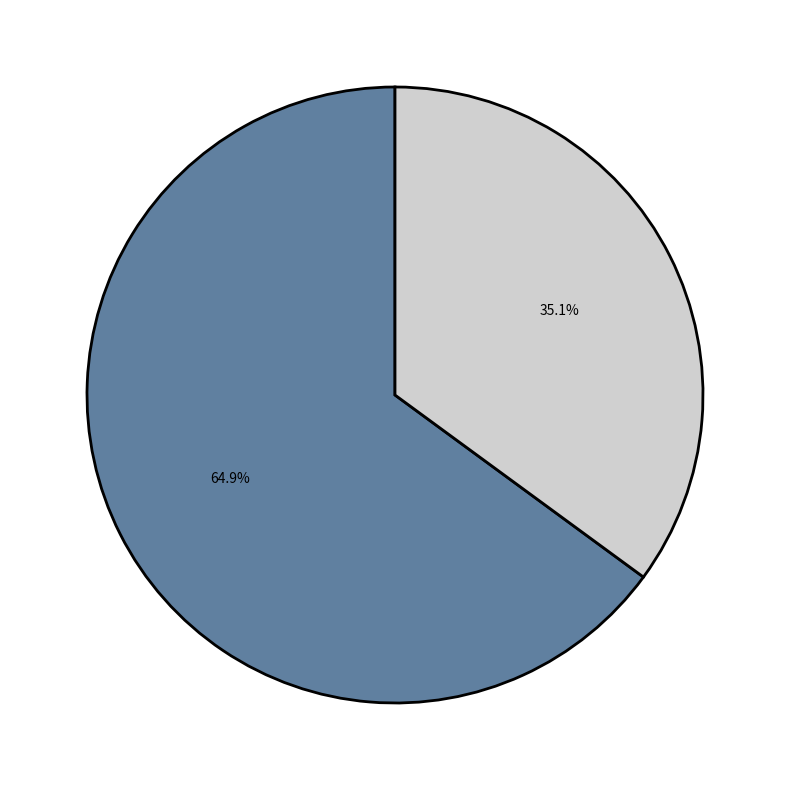

Count the number of slices in the pie.

2